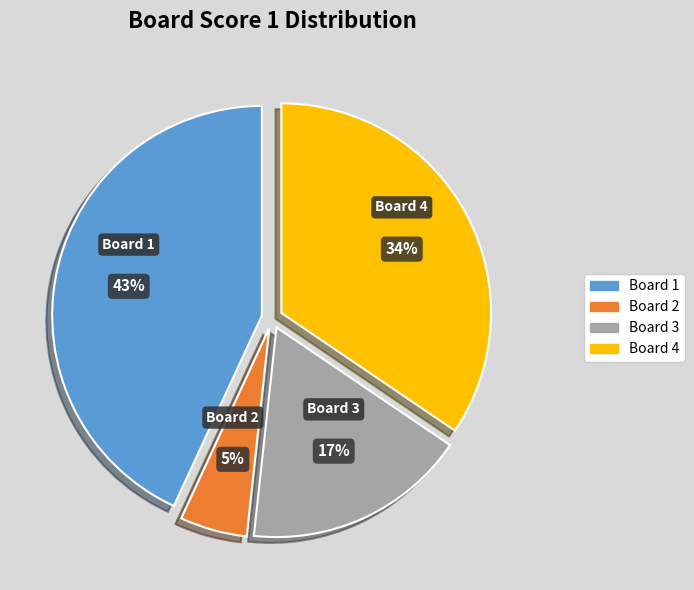

How many segments does this pie chart have?

4